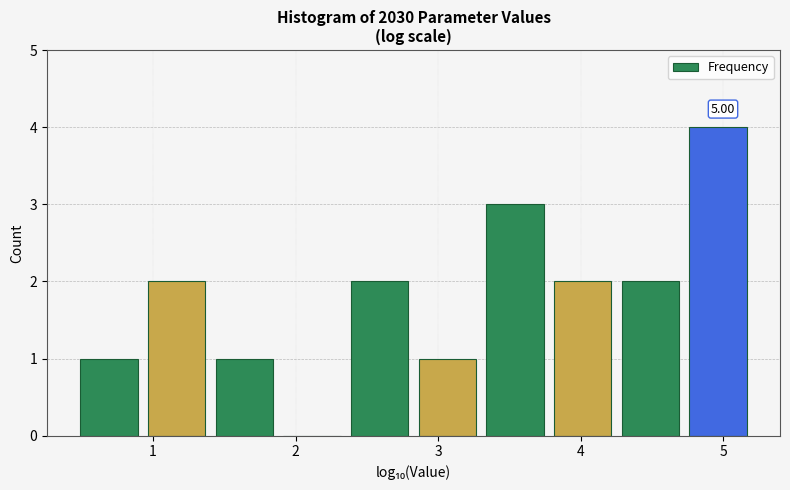

Which range on the x-axis has the tallest bar?

4.8 to 5.2